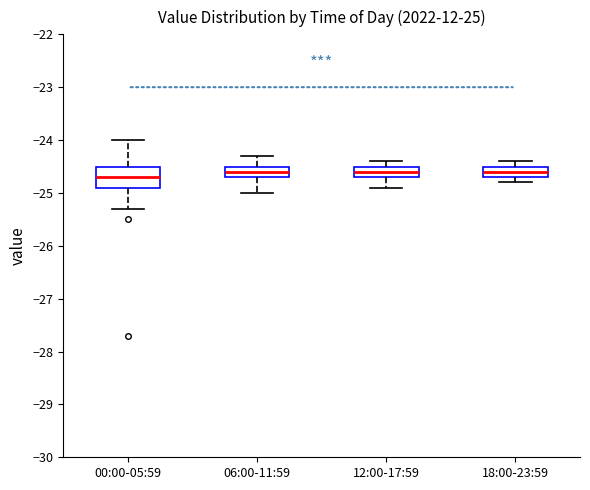

Comparing the boxes themselves (not the whiskers), which one is the tallest?

00:00-05:59